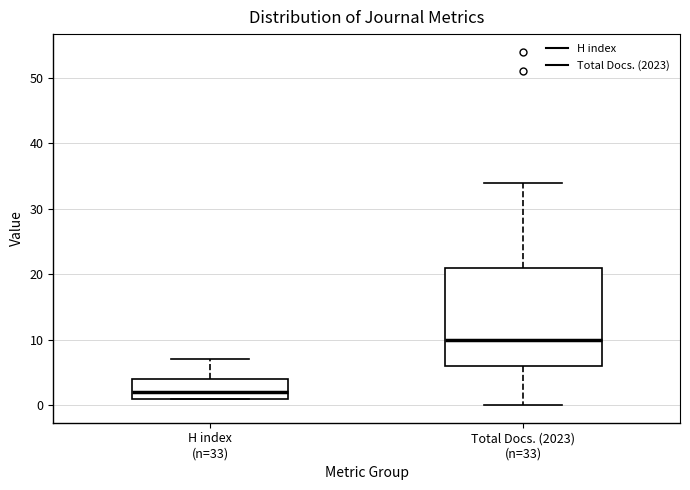

Comparing the boxes themselves (not the whiskers), which one is the tallest?

Total Docs. (2023) (n=33)